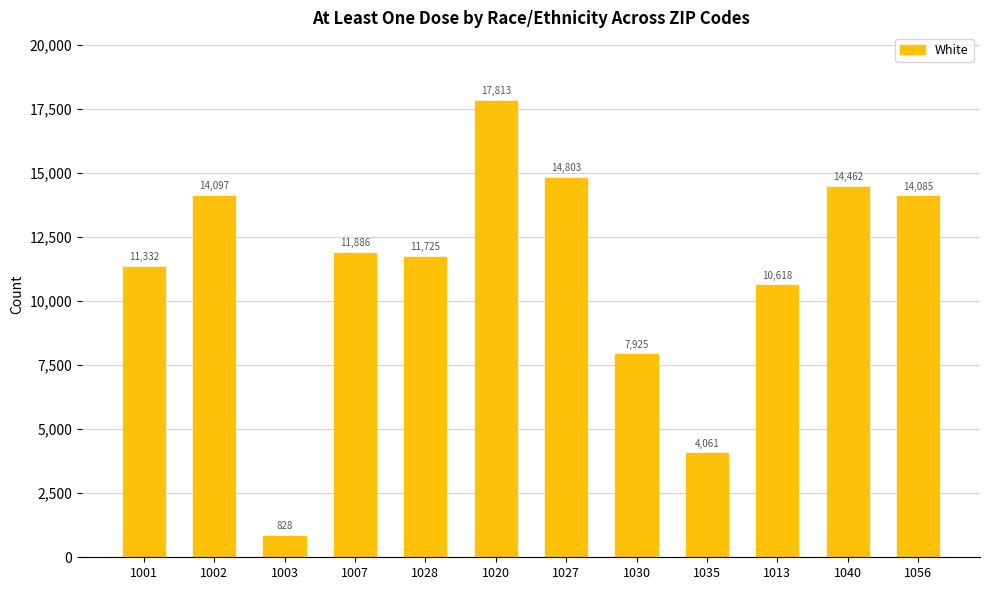

Approximately how many times larger is the value at 1002 compared to 1056?

1.0